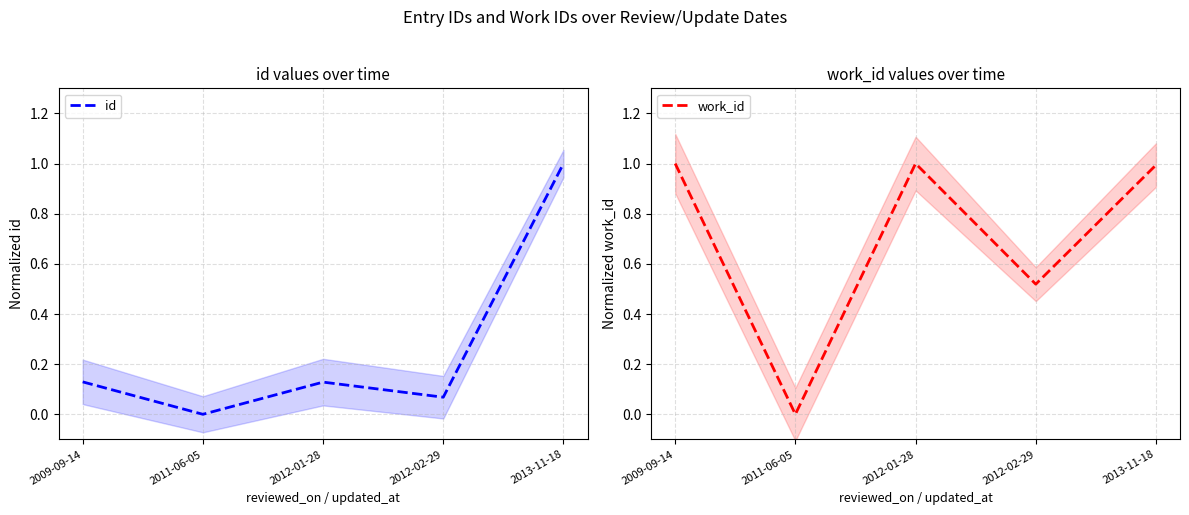

In work_id, how many points are lower than both neighbors (excluding endpoints)?

2